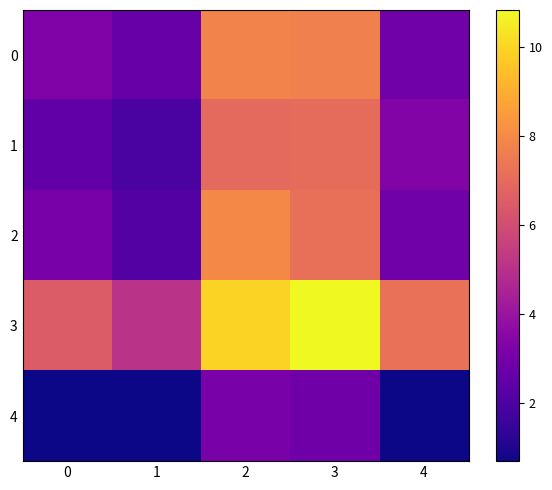

Reading left to right, what are all the values shown in this chart?

0: 0=3.3	1=2.6	2=7.8	3=7.7	4=2.9
1: 0=2.5	1=1.9	2=7.0	3=7.0	4=3.4
2: 0=3.1	1=2.2	2=8.0	3=7.2	4=2.9
3: 0=6.5	1=5.1	2=9.9	3=10.8	4=7.2
4: 0=0.7	1=0.7	2=3.1	3=2.8	4=0.7